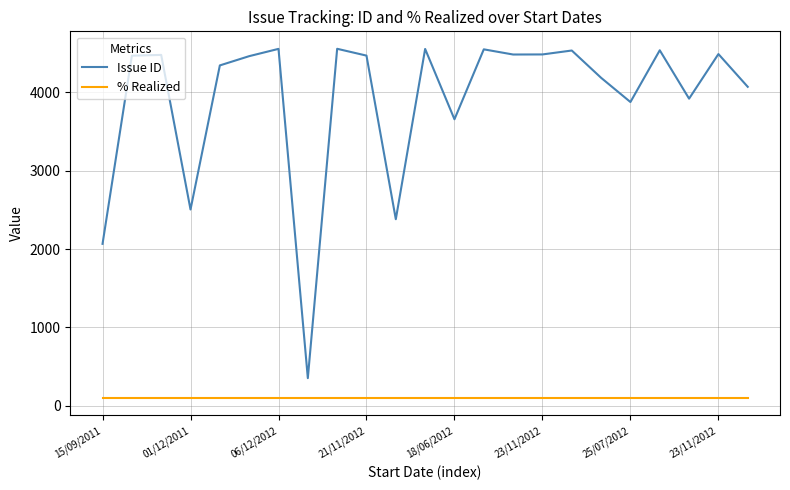

Rank the series by their average value, from highest to lowest.

Issue ID, % Realized